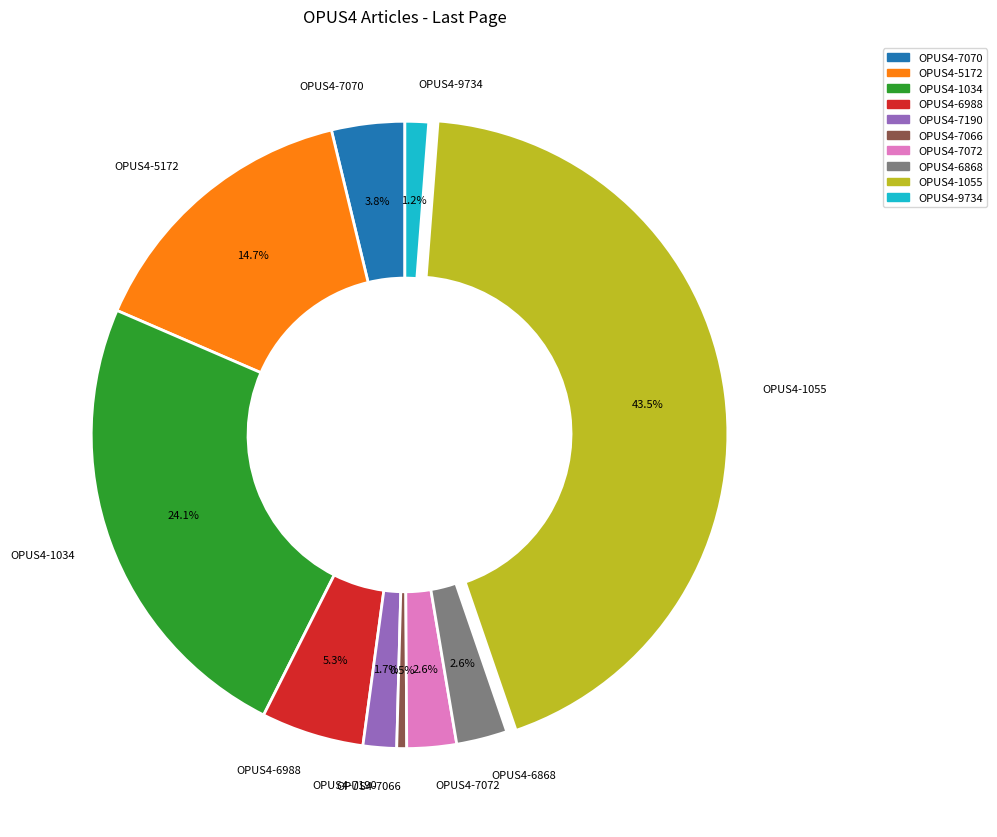

To the nearest percent, what portion does OPUS4-5172 represent?

15%